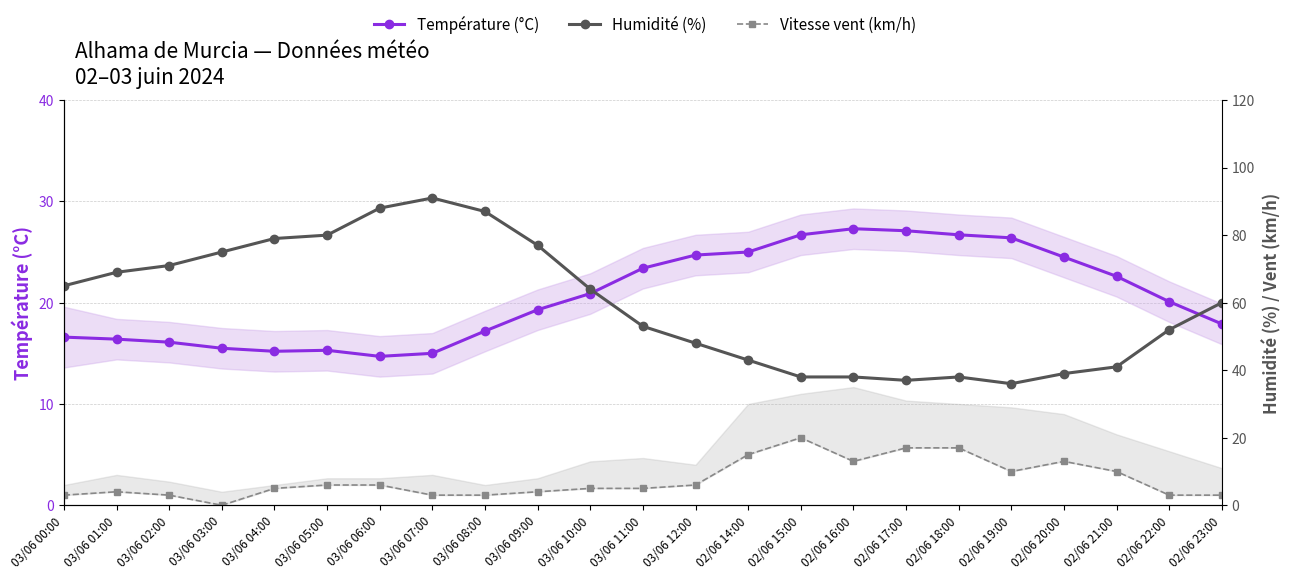

What is the difference between the Vitesse vent (km/h) values at 02/06 21:00 and 02/06 14:00?

5.0